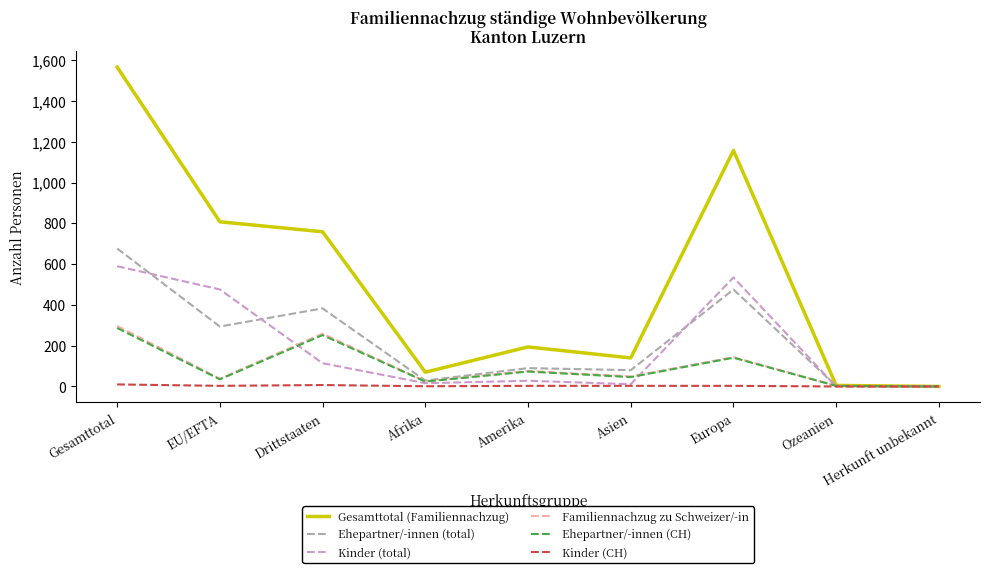

Which series changed the most between Europa and Ozeanien?

Gesamttotal (Familiennachzug)